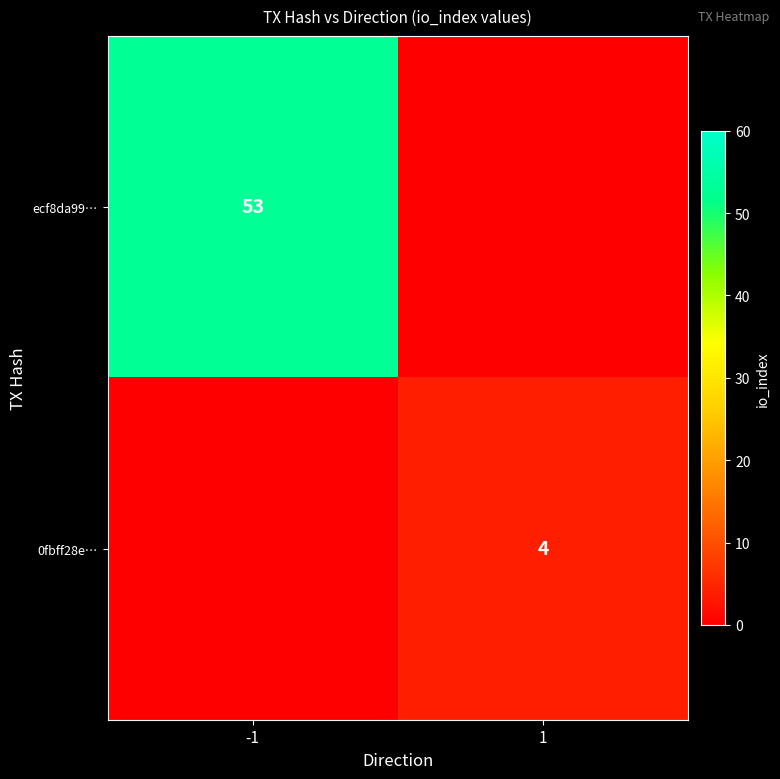

The 0fbff28e… series shows 7 at 1. True or false?

False